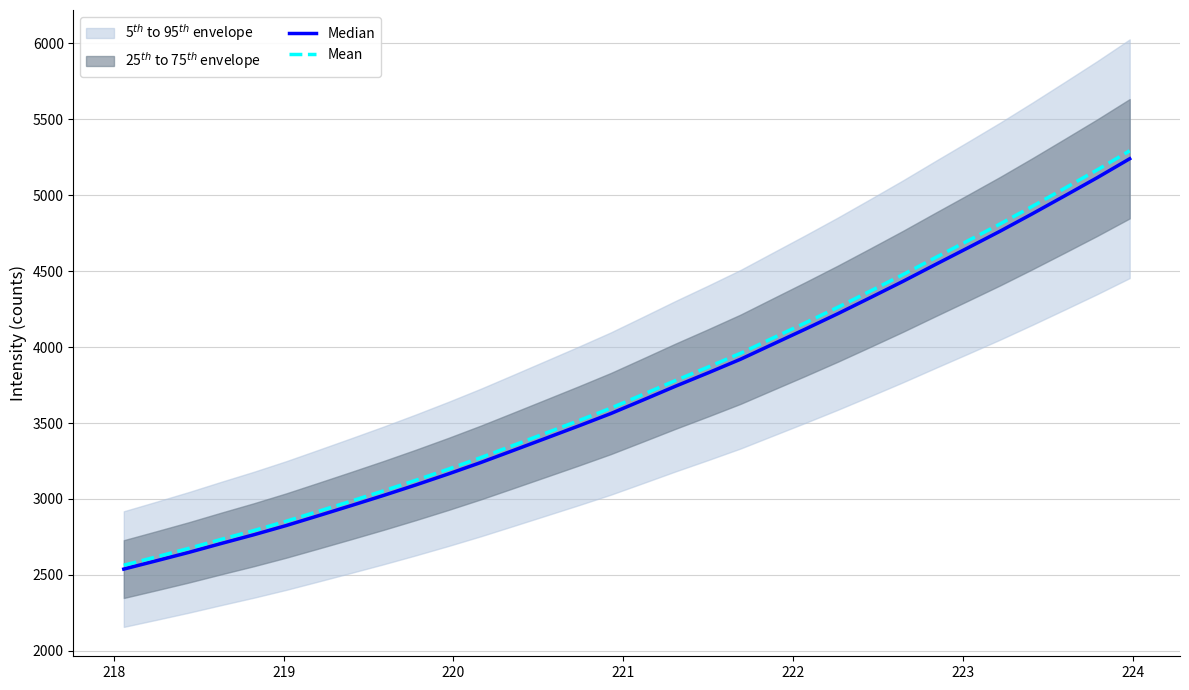

At how many categories does at least one series exceed 3490?

18